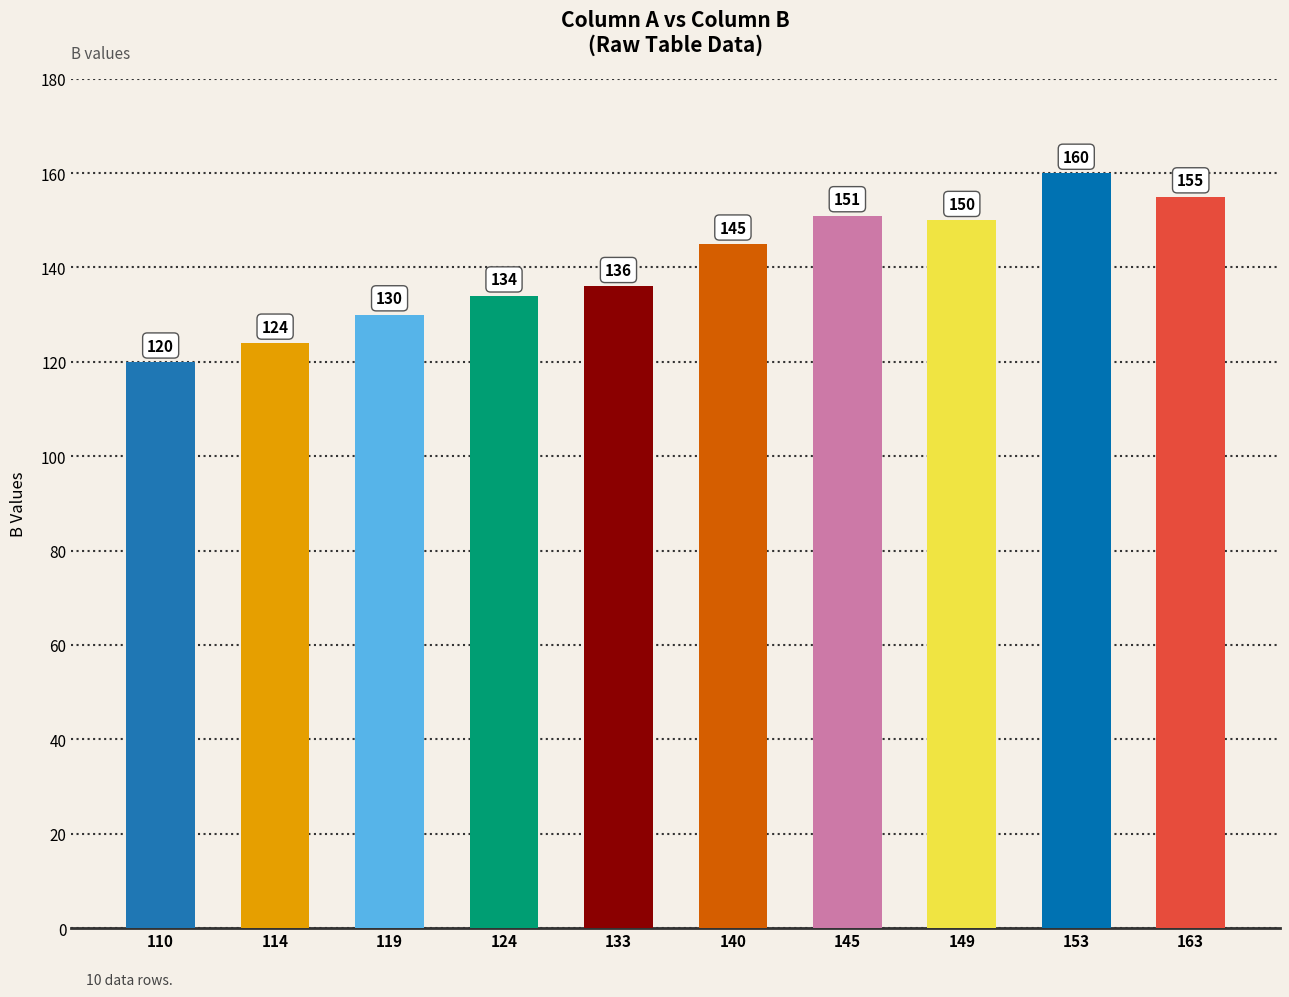

What is the value of the 3rd bar from the left?

130